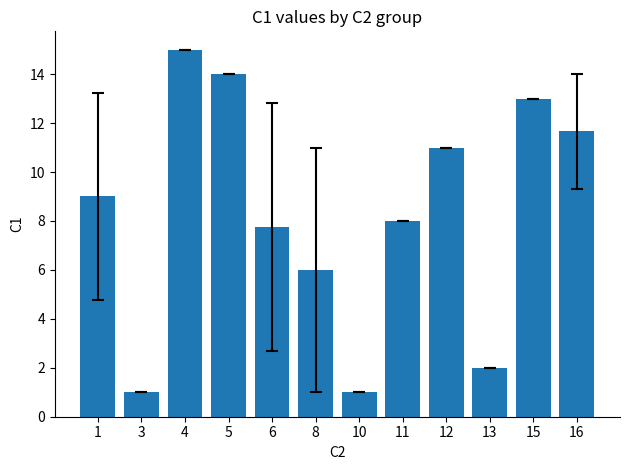

What is the change in value from 12 to 16?

+0.7